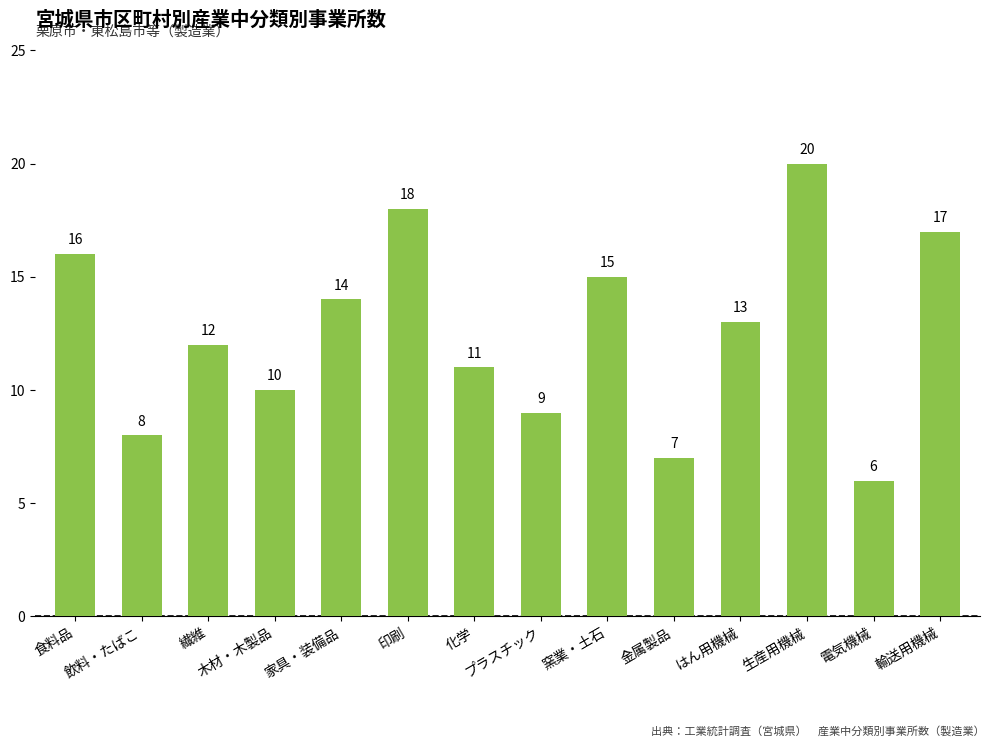

What is the change in value from 繊維 to 窯業・土石?

+3